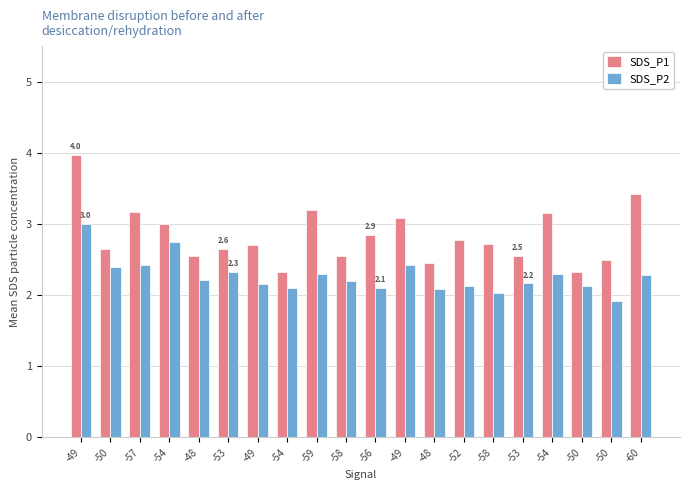

Does the chart contain any negative values?

No